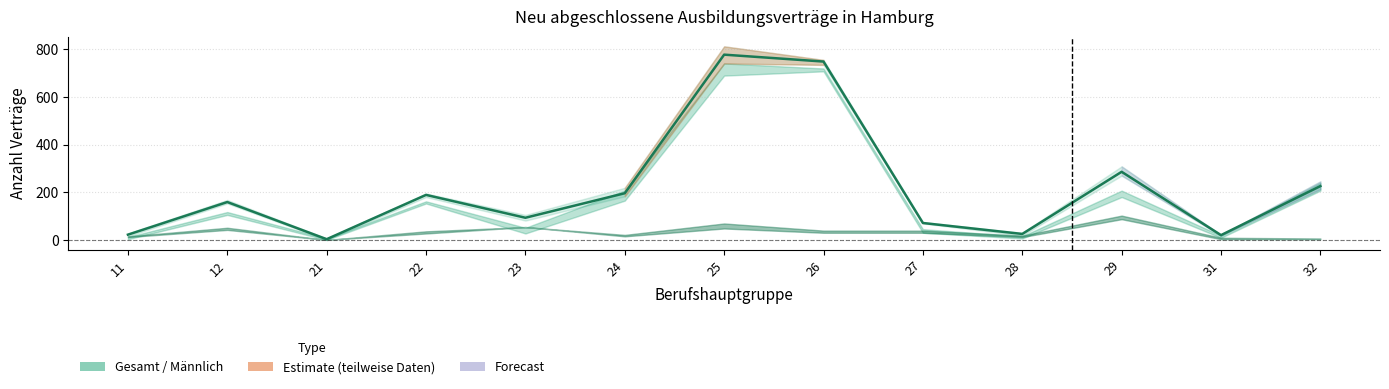

Reading left to right, transcribe all the data shown in this chart.

11=22	12=159	21=3	22=189	23=93	24=196	25=778	26=749	27=71	28=25	29=286	31=20	32=226